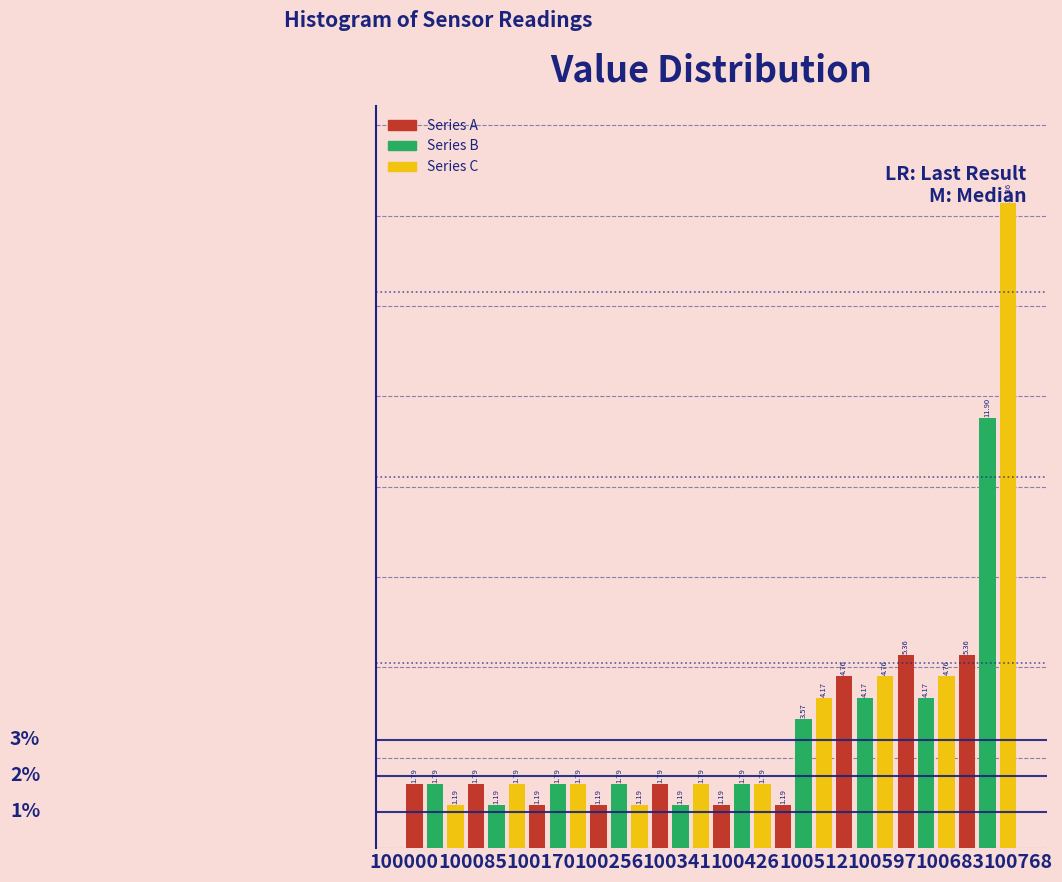

Read against the x-axis, roughly where is the centre of the tallest bar?

100760